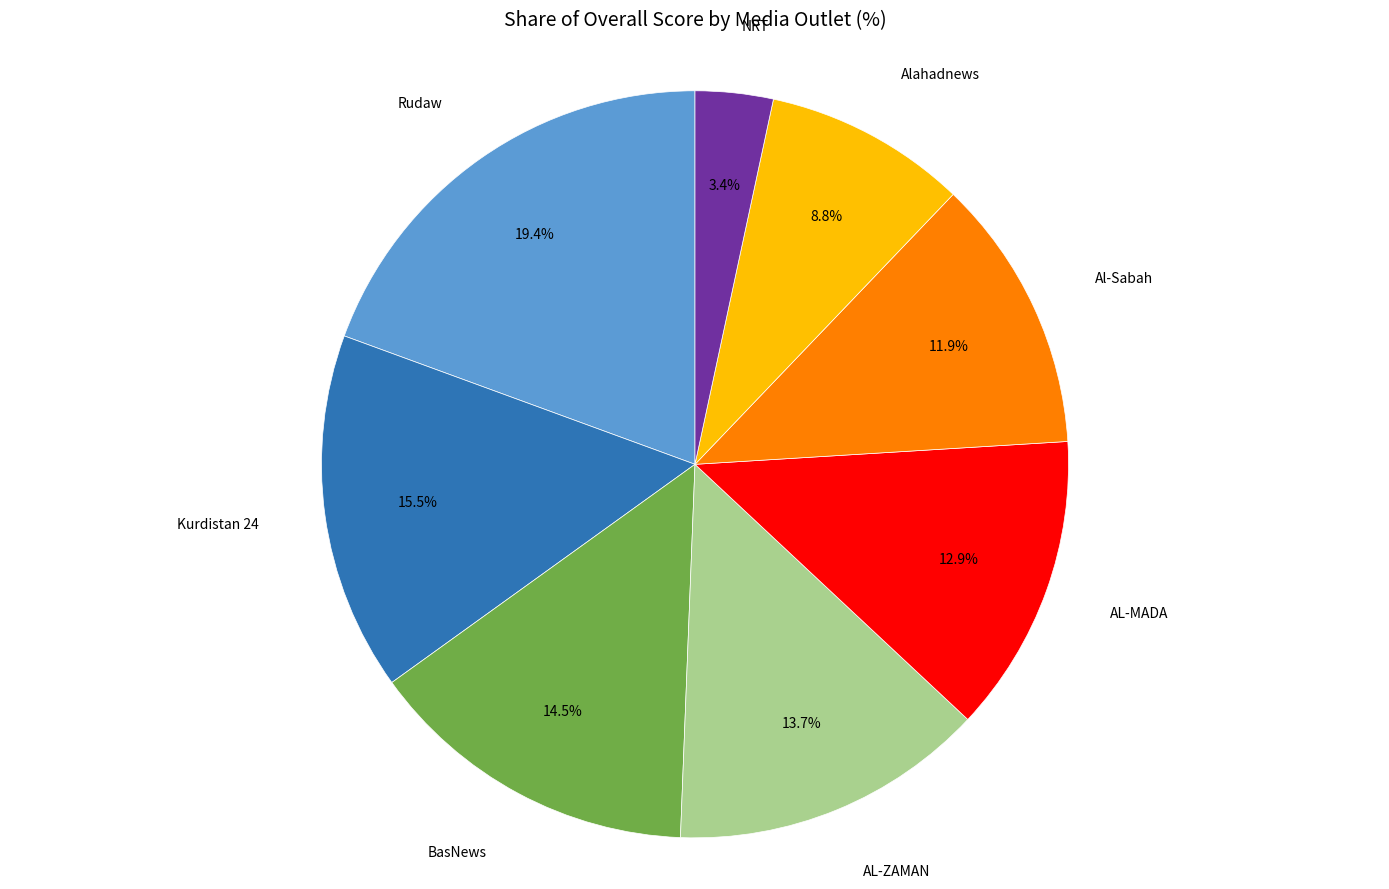

How many segments does this pie chart have?

8